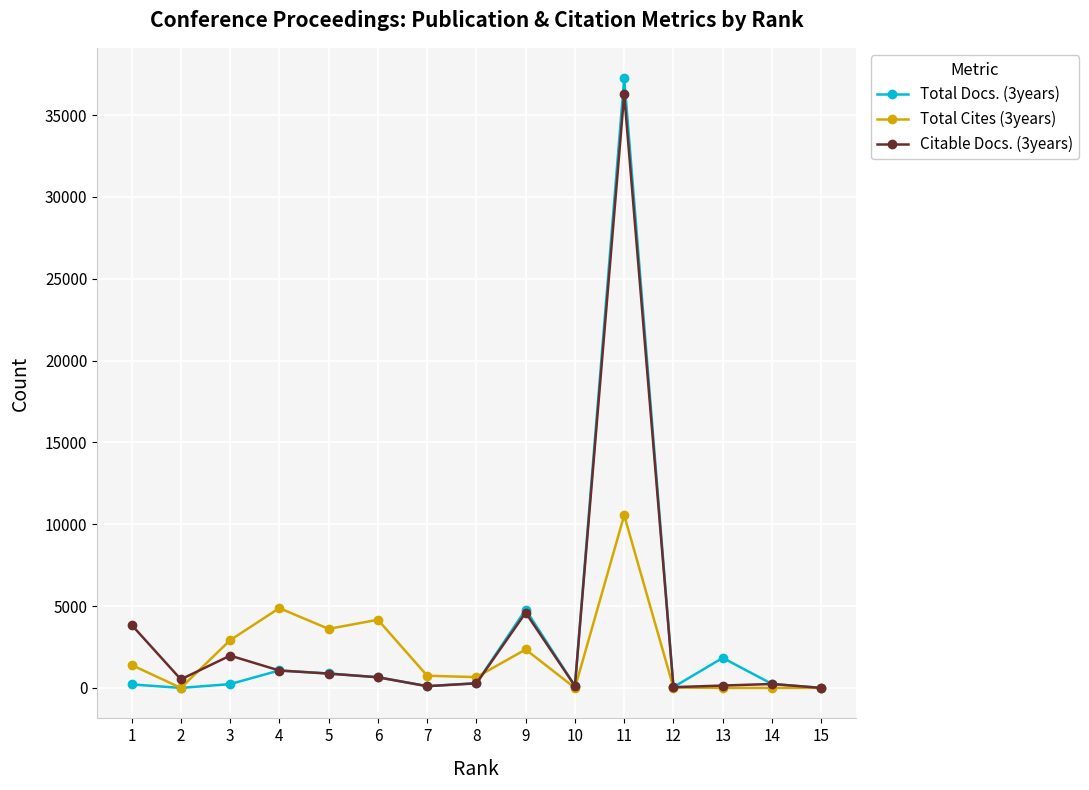

How many categories are shown in the chart?

15